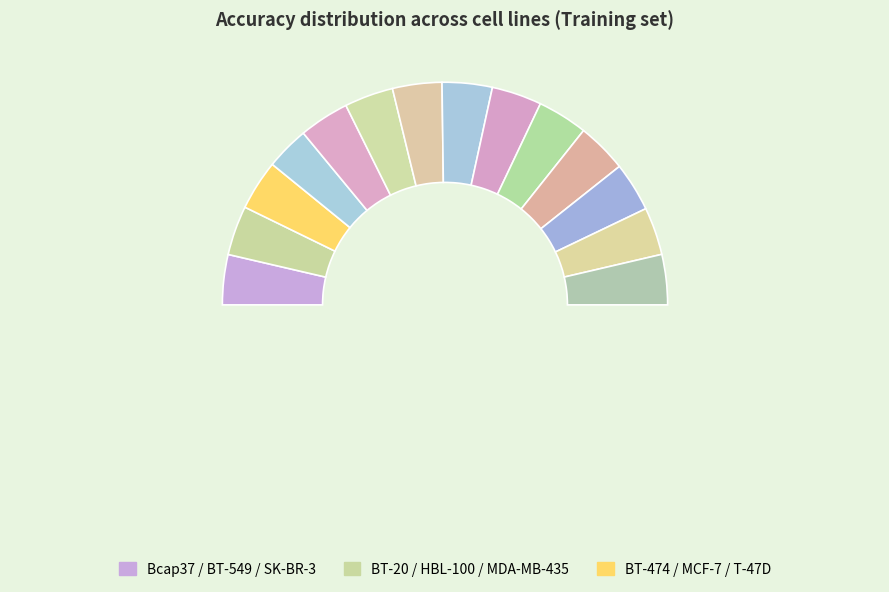

What portion of the pie excludes HBL-100?

92.7%